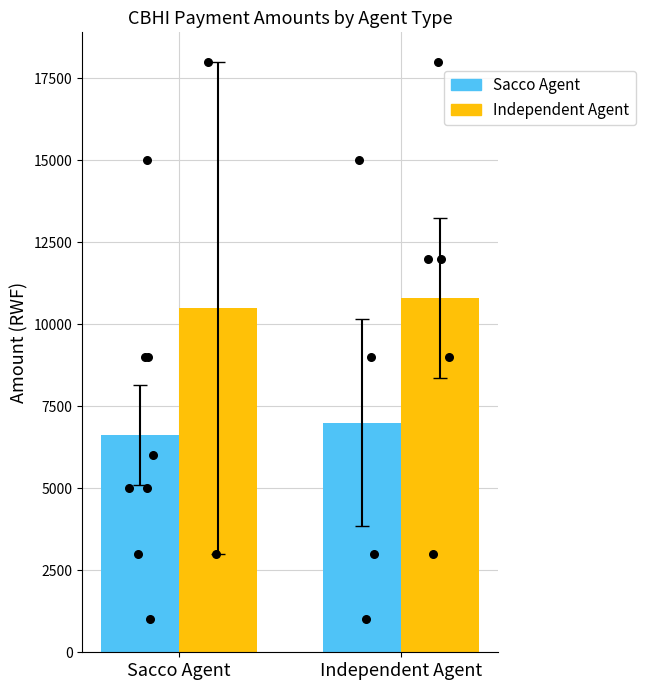

Is the value of Sacco Agent at Independent Agent greater than the value of Independent Agent at Sacco Agent?

No